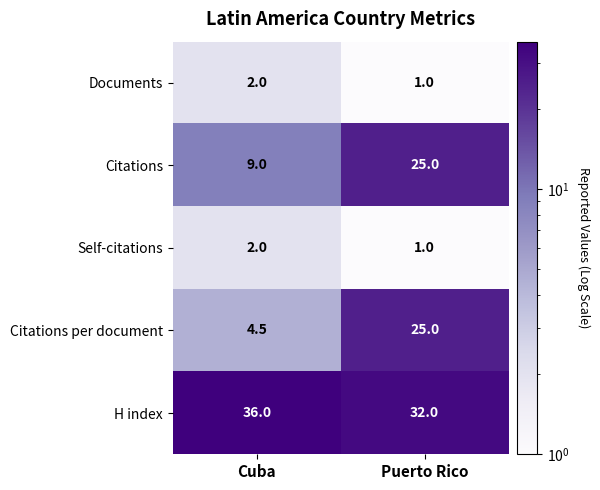

Rank the categories by Citations value from lowest to highest.

Cuba, Puerto Rico